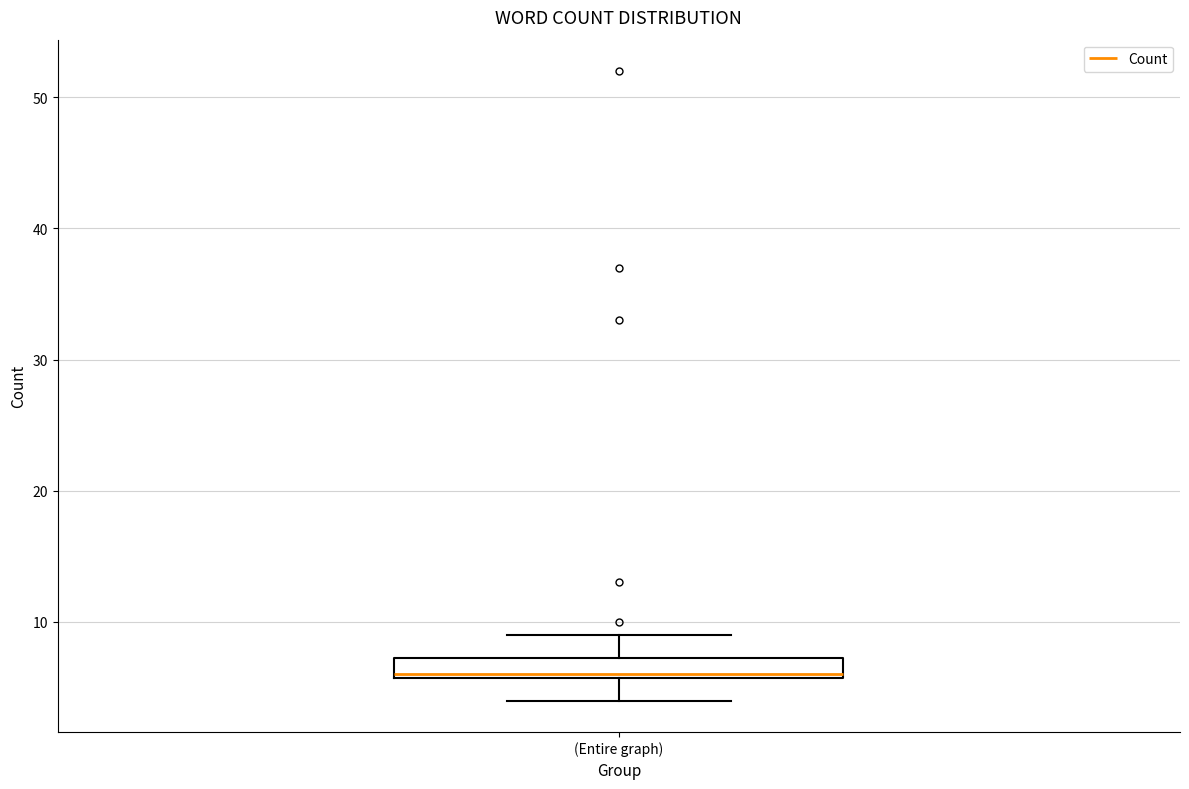

Read this box plot against the y-axis: the position of the median line, the range covered by the box, and the ends of both whiskers. The values are not printed on the chart, so give them approximately, as read against the axis.

median 6, box 6 to 7, whiskers 4 to 9